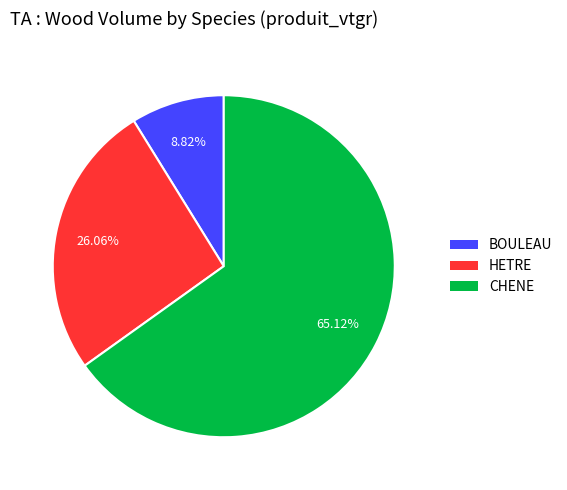

What is the smallest slice in the pie chart?

BOULEAU